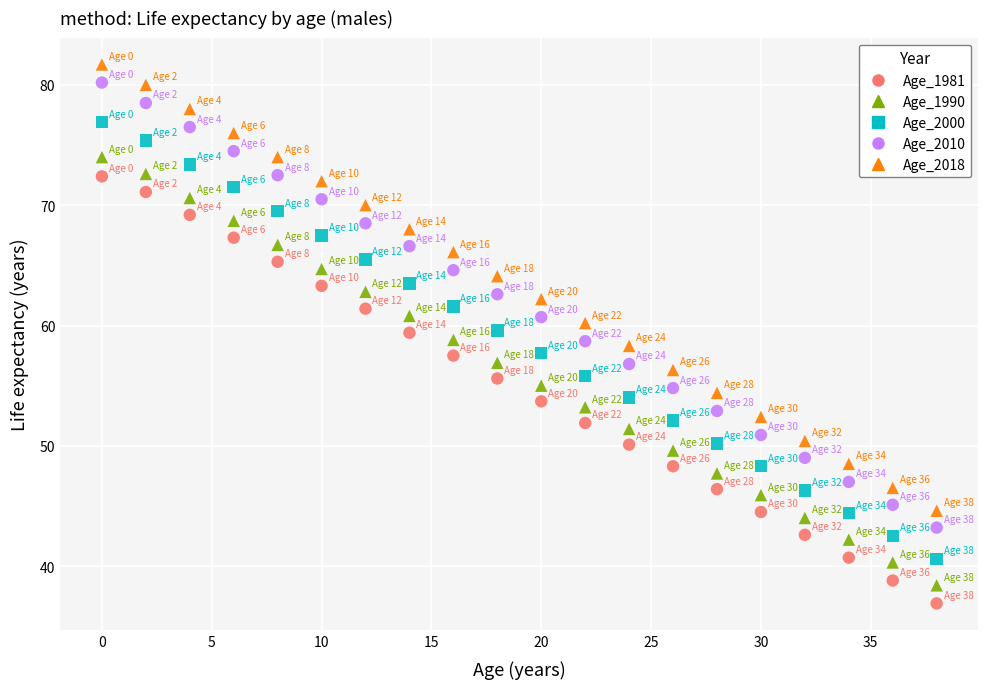

Across all data points, what is the range of Y values (max minus min)?

44.8